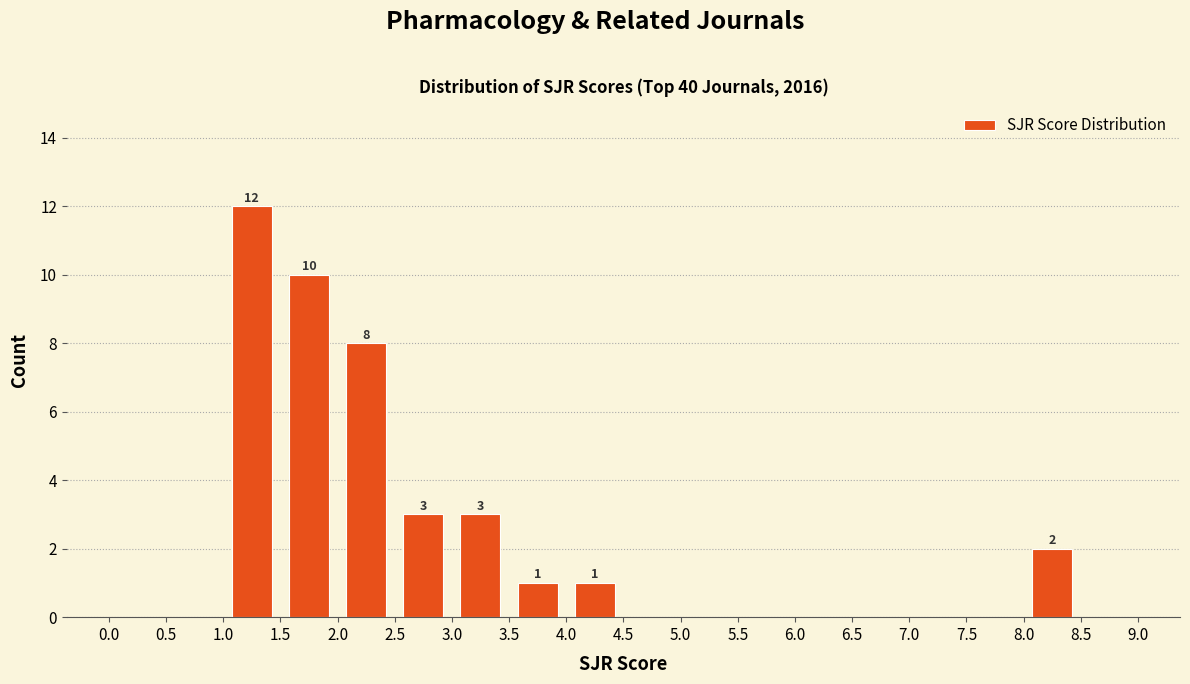

Over which range of the x-axis is the bar tallest?

1.0 to 1.5